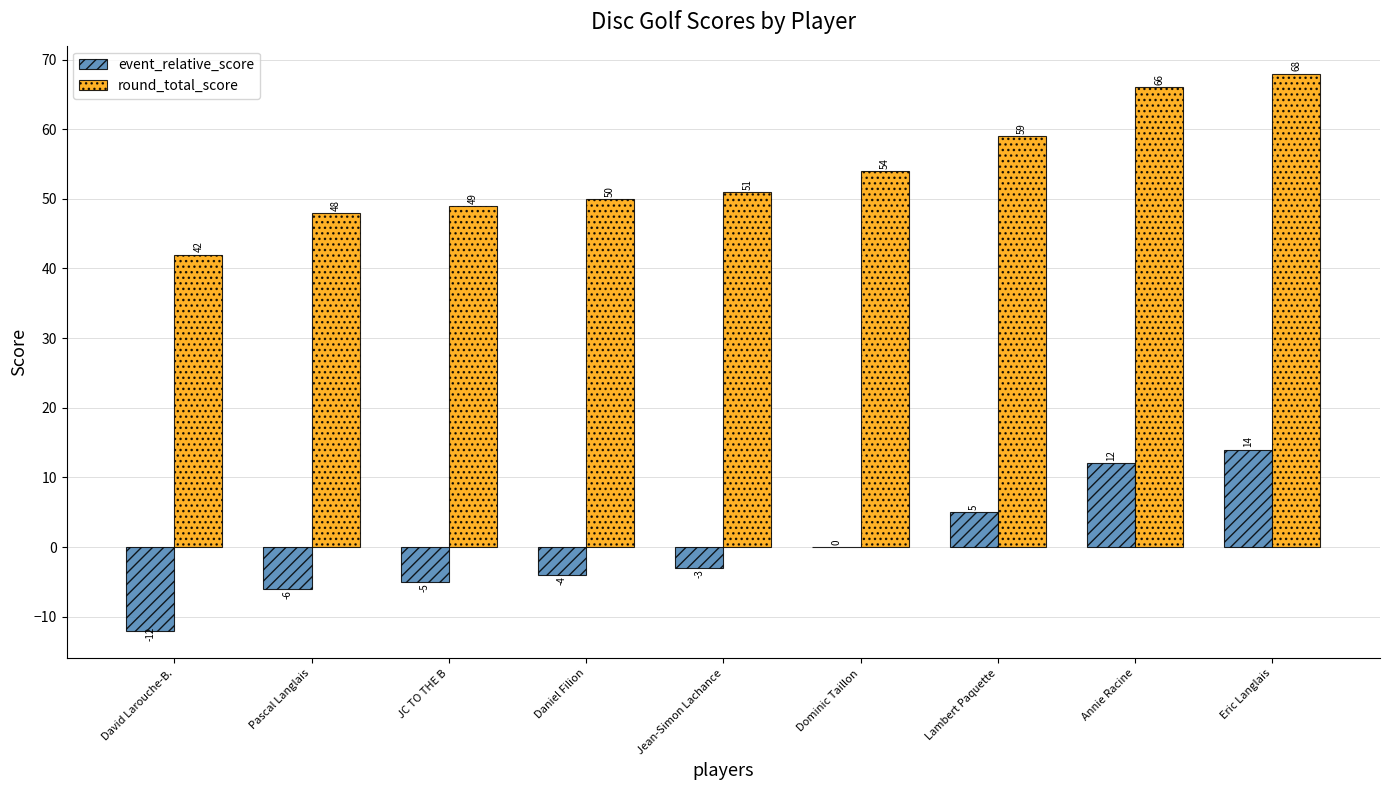

What are all the series names shown in the legend?

event_relative_score, round_total_score